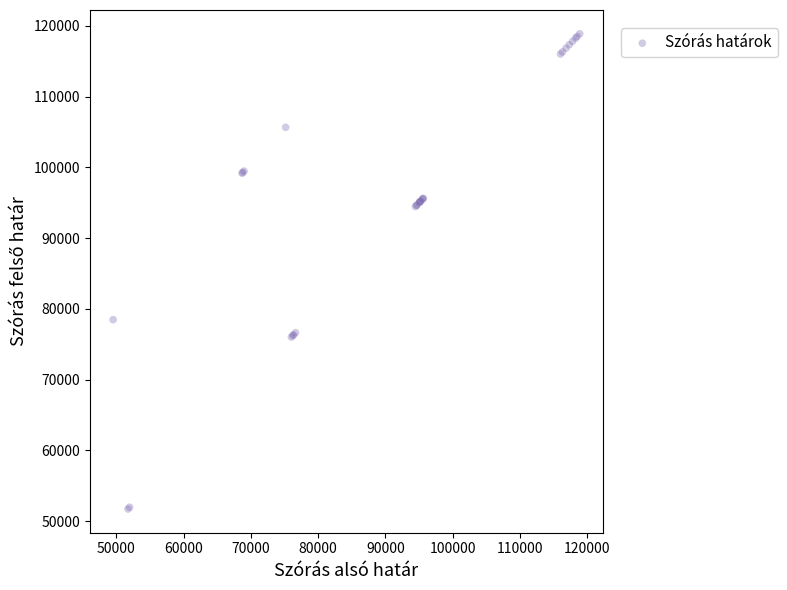

What Y value in the scatter plot is closest to 85310?

78481